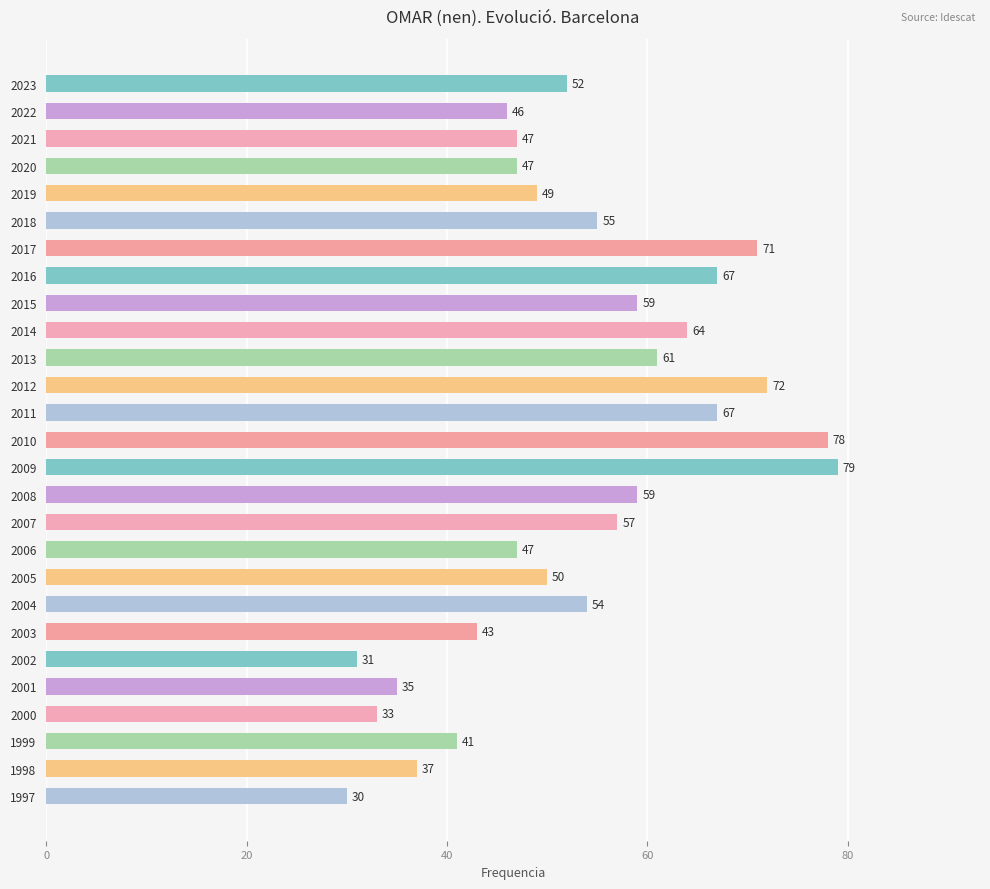

What is the difference between the second highest and minimum values?

48